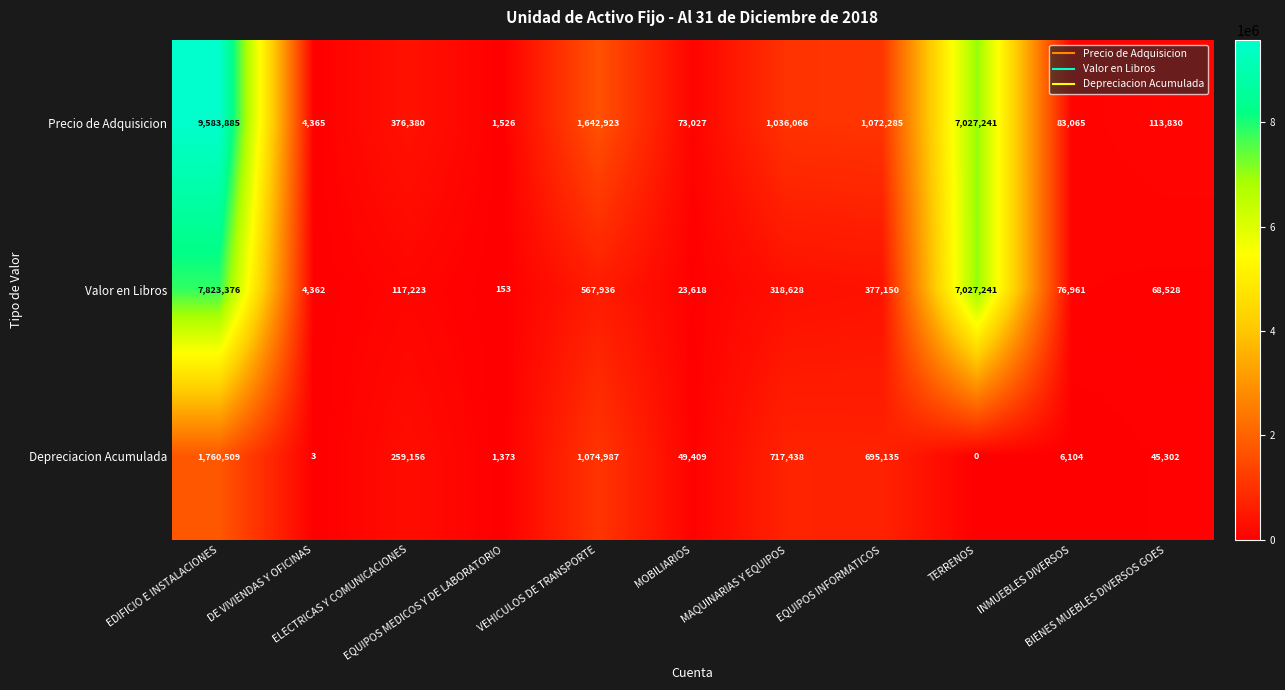

What is the highest value of the Depreciacion Acumulada series?

1760509